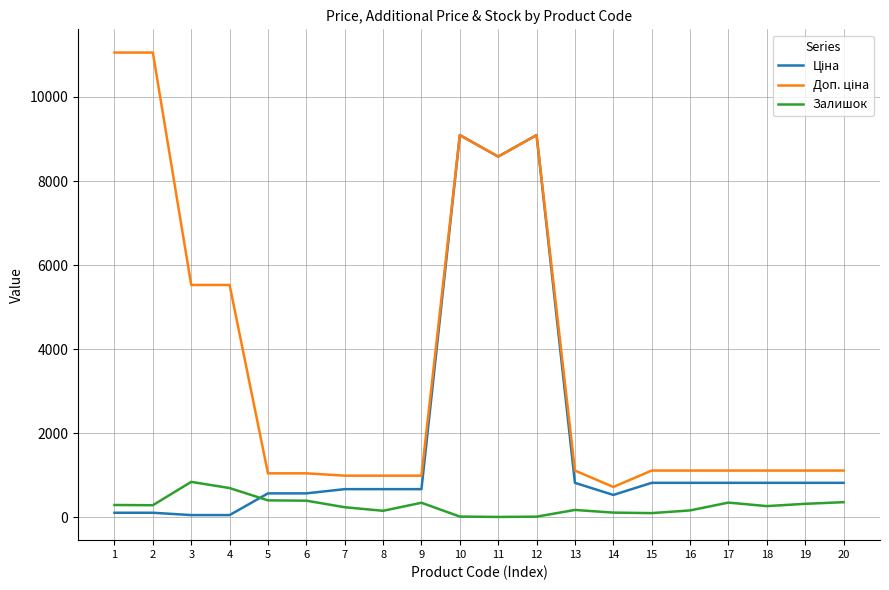

What is the maximum value shown in the chart?

11055.0